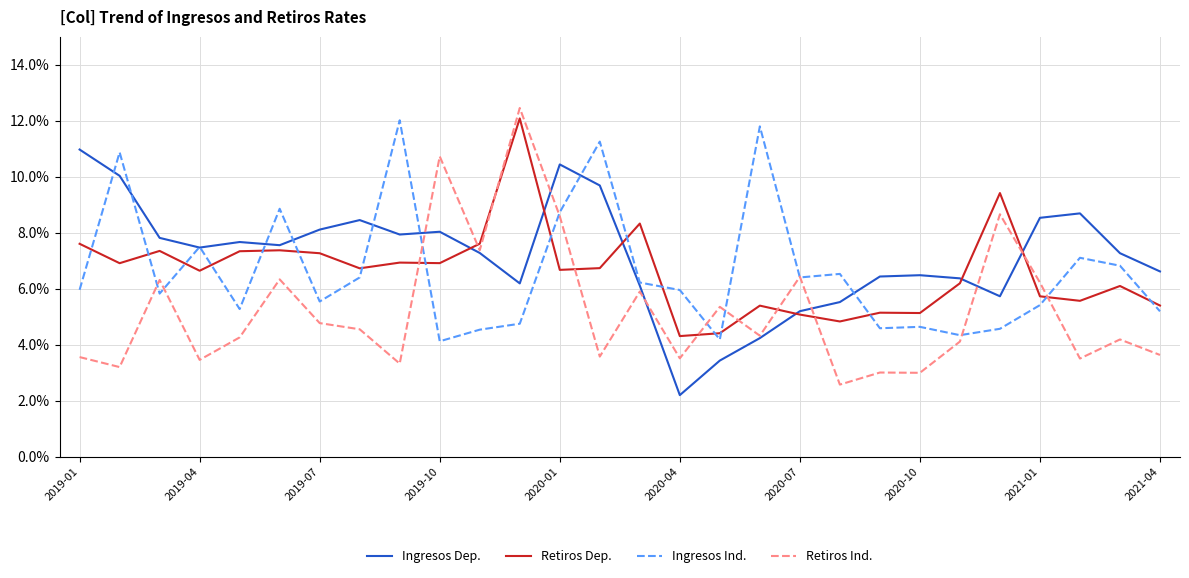

What is the minimum value for Ingresos Ind.?

4.1